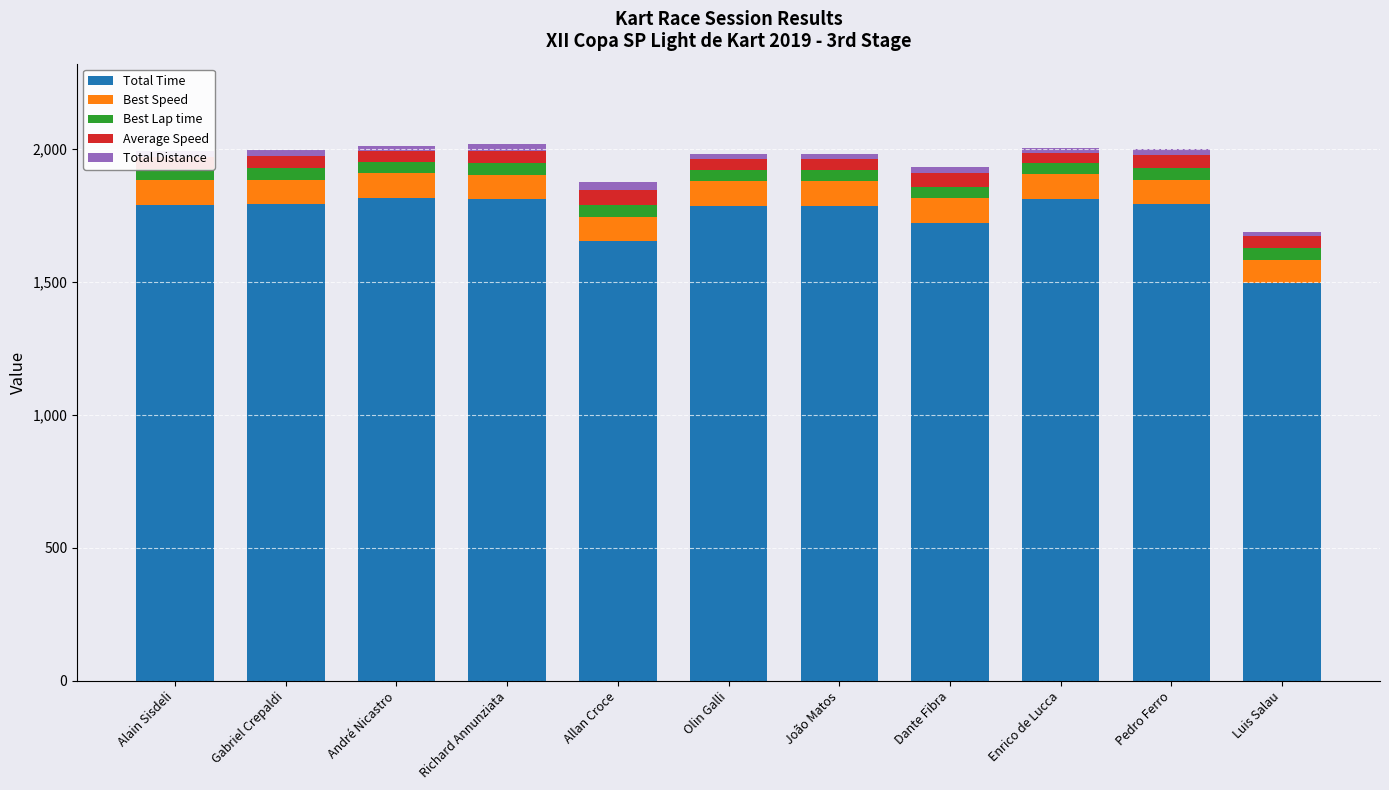

Reading left to right, what are all the values shown in this chart?

Total Time: Alain Sisdeli=1789.3	Gabriel Crepaldi=1793.3	André Nicastro=1816.8	Richard Annunziata=1811.3	Allan Croce=1652.8	Olin Galli=1787.9	João Matos=1787.0	Dante Fibra=1723.9	Enrico de Lucca=1813.0	Pedro Ferro=1795.1	Luis Salau=1496.0
Best Speed: Alain Sisdeli=92.9	Gabriel Crepaldi=92.4	André Nicastro=92.4	Richard Annunziata=92.4	Allan Croce=92.3	Olin Galli=92.3	João Matos=92.0	Dante Fibra=91.9	Enrico de Lucca=91.9	Pedro Ferro=90.3	Luis Salau=87.8
Best Lap time: Alain Sisdeli=42.6	Gabriel Crepaldi=42.8	André Nicastro=42.9	Richard Annunziata=42.9	Allan Croce=42.9	Olin Galli=42.9	João Matos=43.0	Dante Fibra=43.1	Enrico de Lucca=43.1	Pedro Ferro=43.8	Luis Salau=45.1
Average Speed: Alain Sisdeli=46.5	Gabriel Crepaldi=46.4	André Nicastro=39.2	Richard Annunziata=48.1	Allan Croce=59.9	Olin Galli=39.9	João Matos=39.9	Dante Fibra=50.5	Enrico de Lucca=37.1	Pedro Ferro=48.5	Luis Salau=42.4
Total Distance: Alain Sisdeli=23.1	Gabriel Crepaldi=23.1	André Nicastro=19.8	Richard Annunziata=24.2	Allan Croce=27.5	Olin Galli=19.8	João Matos=19.8	Dante Fibra=24.2	Enrico de Lucca=18.7	Pedro Ferro=24.2	Luis Salau=17.6